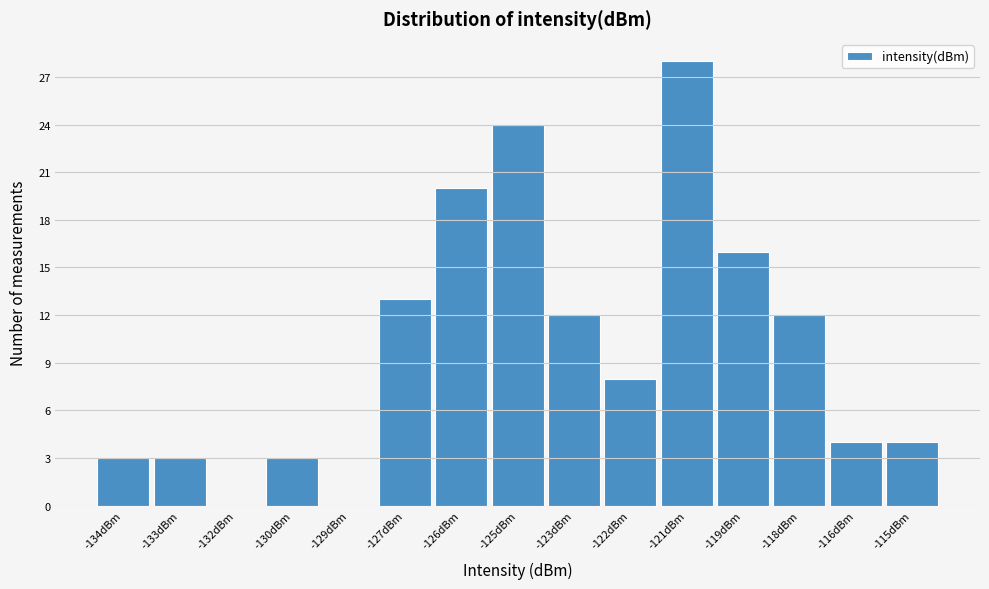

Reading right to left, what are all the values shown in this chart?

-115dBm=4	-116dBm=4	-118dBm=12	-119dBm=16	-121dBm=28	-122dBm=8	-123dBm=12	-125dBm=24	-126dBm=20	-127dBm=13	-129dBm=0	-130dBm=3	-132dBm=0	-133dBm=3	-134dBm=3